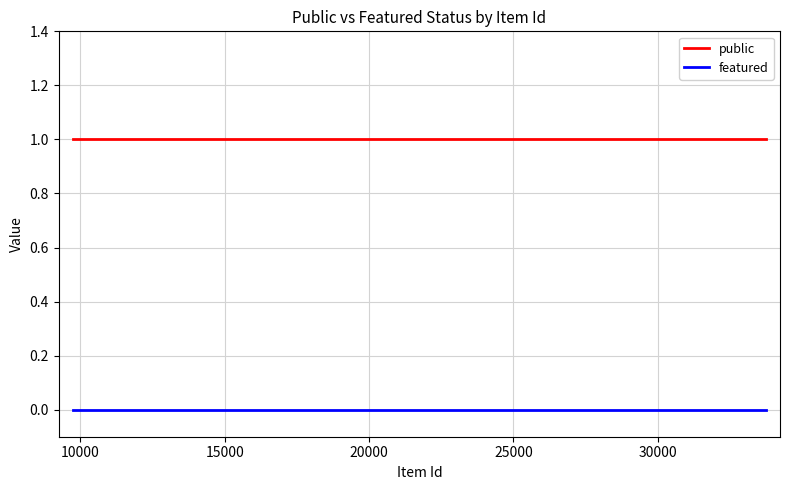

Rank the series by their maximum value, from lowest to highest.

featured, public